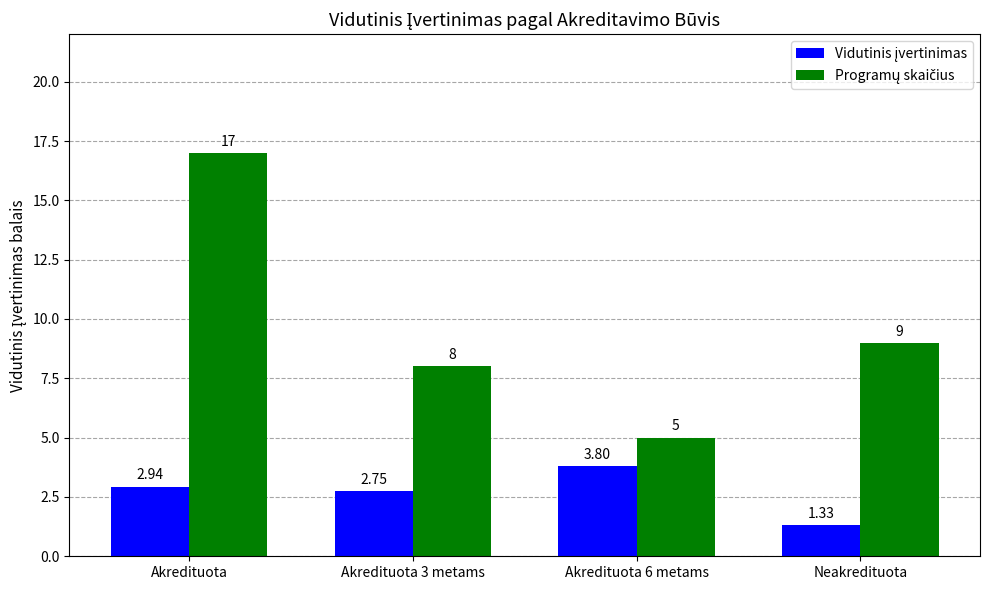

At which category does the chart reach its peak across all series?

Akredituota